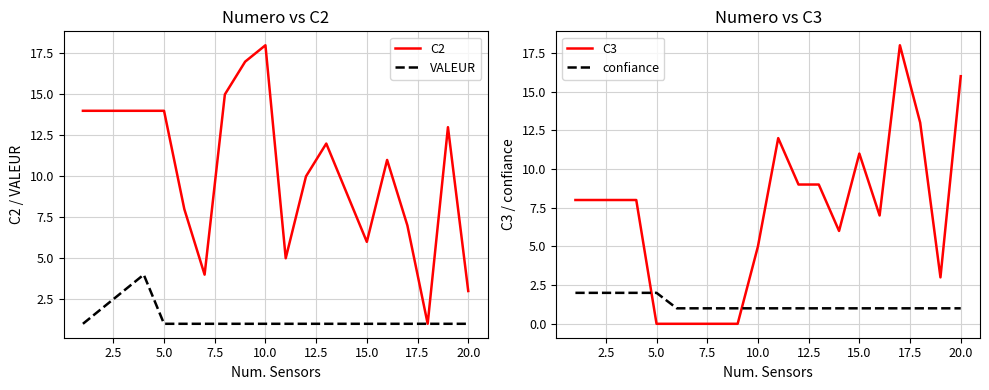

True or false: confiance and C3 cross at least once.

True